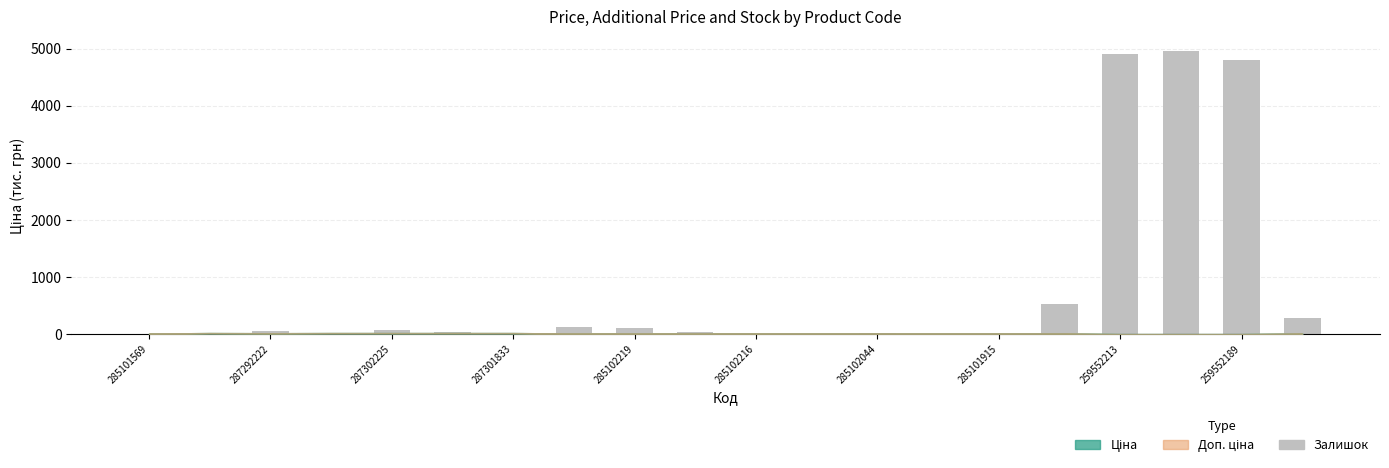

What is the greatest value displayed?

4957.8